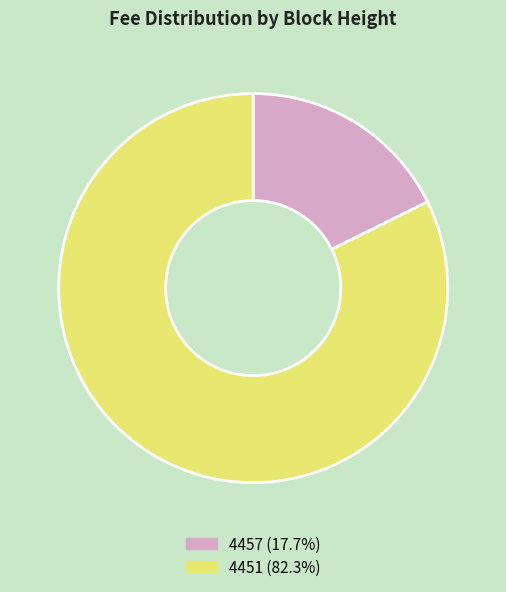

What is the ratio of the value at 4451 (82.3%) to the value at 4457 (17.7%)?

4.7